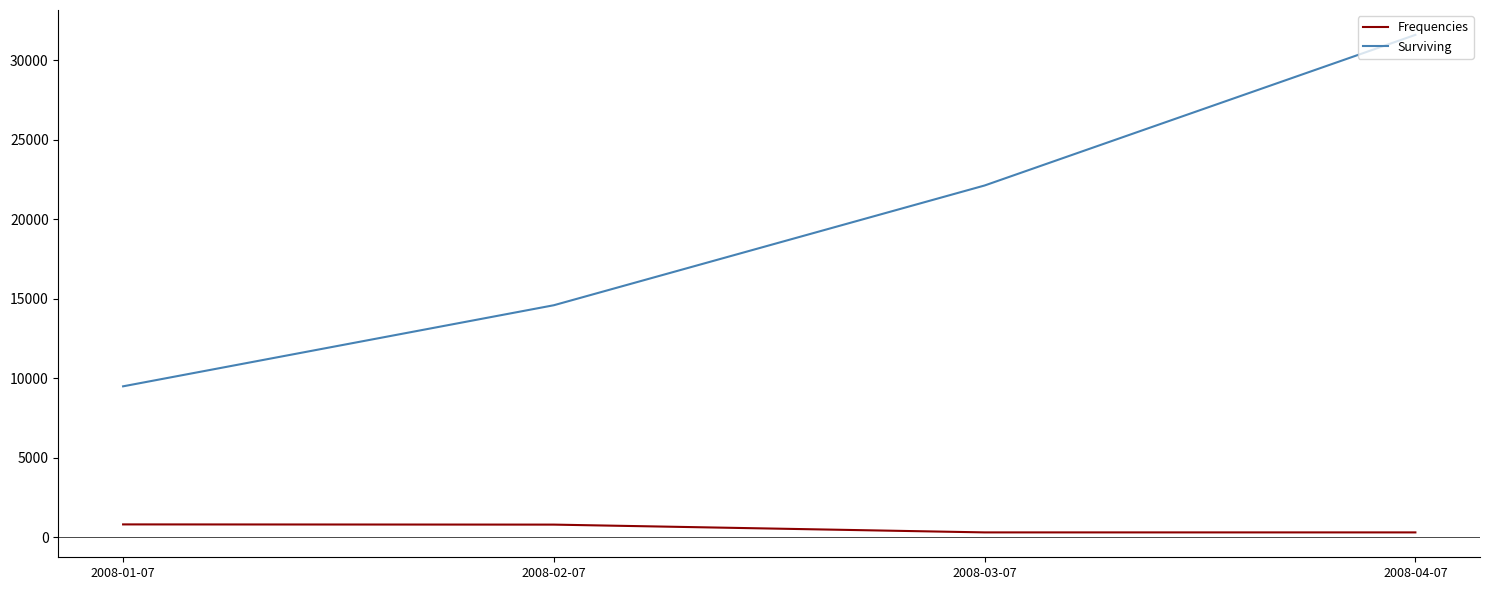

What is the maximum value shown in the chart?

31600